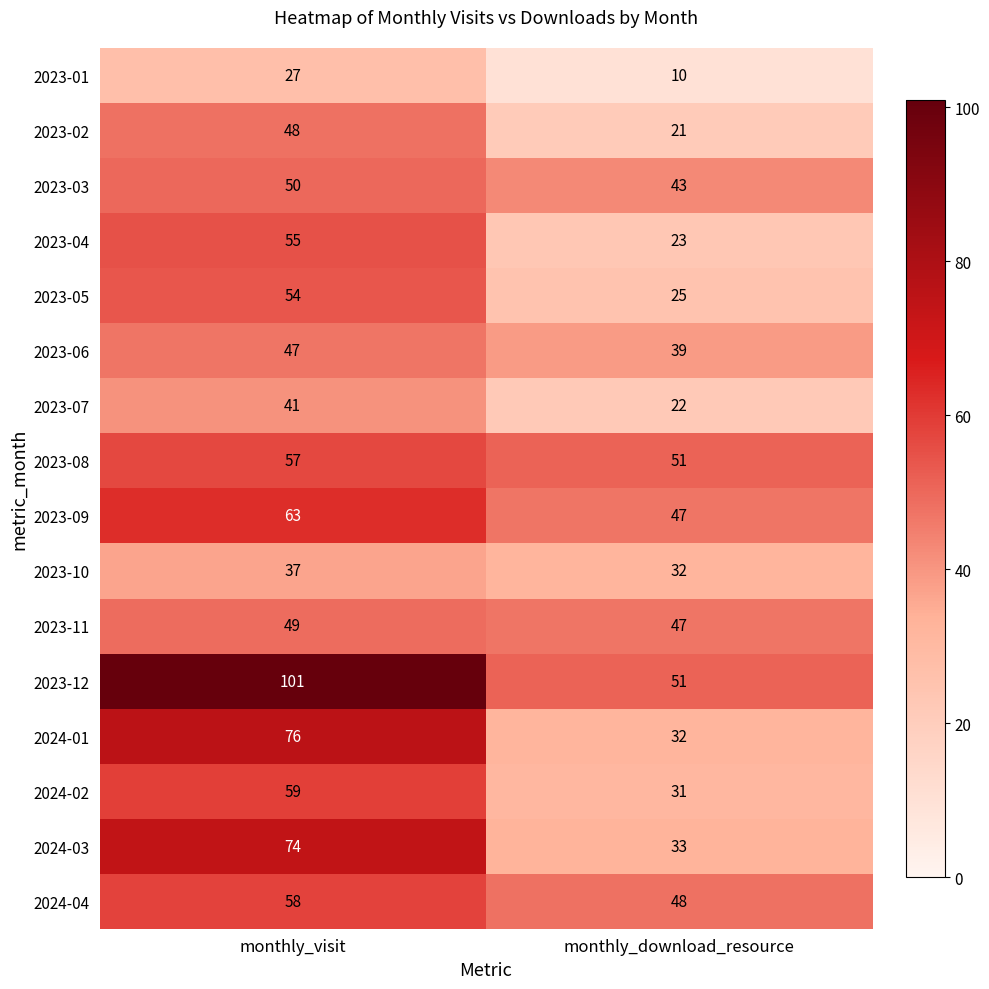

What is the difference between the 2023-08 values at monthly_visit and monthly_download_resource?

6